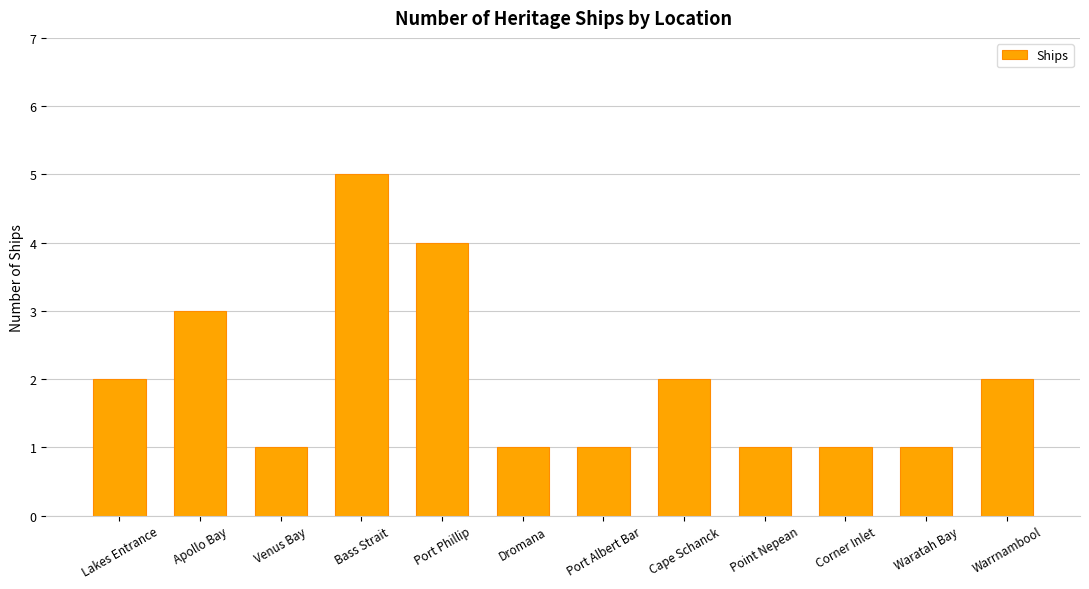

The value at Corner Inlet is 0. True or false?

False